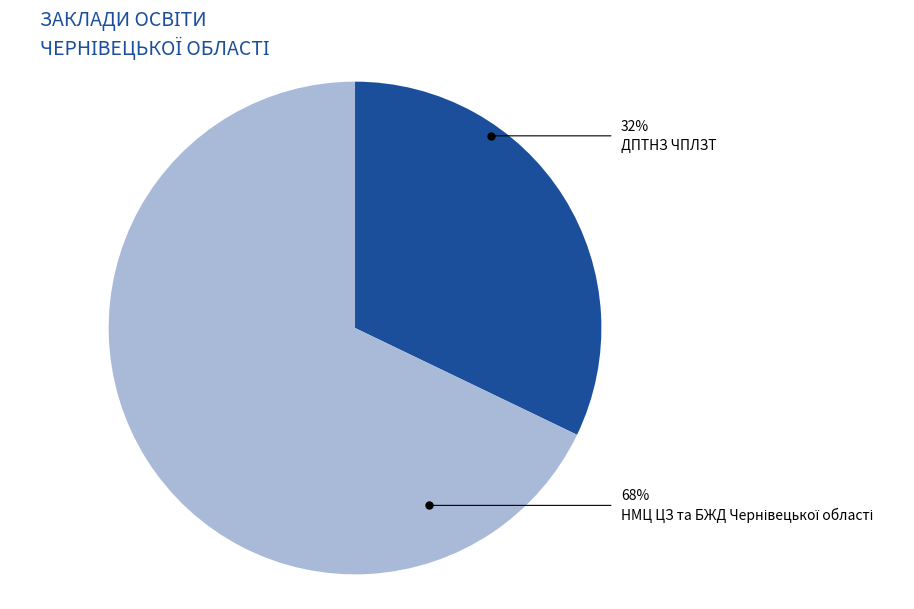

Does any single category account for the majority?

Yes